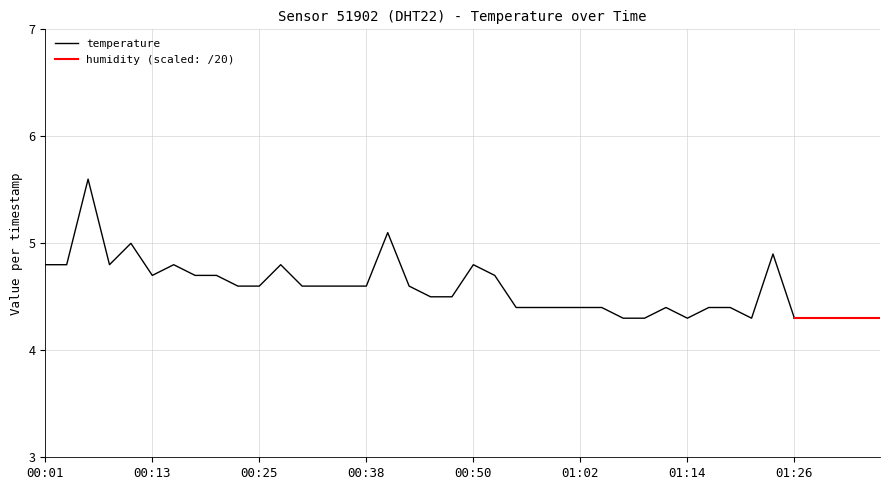

What is the lowest value of the temperature series?

4.3